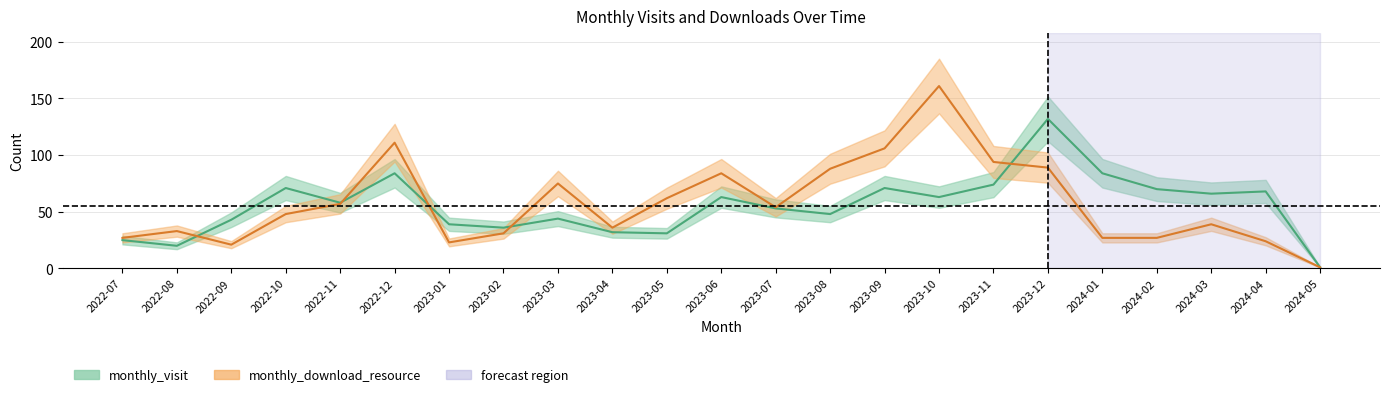

At which category does the chart reach its minimum across all series?

2024-05